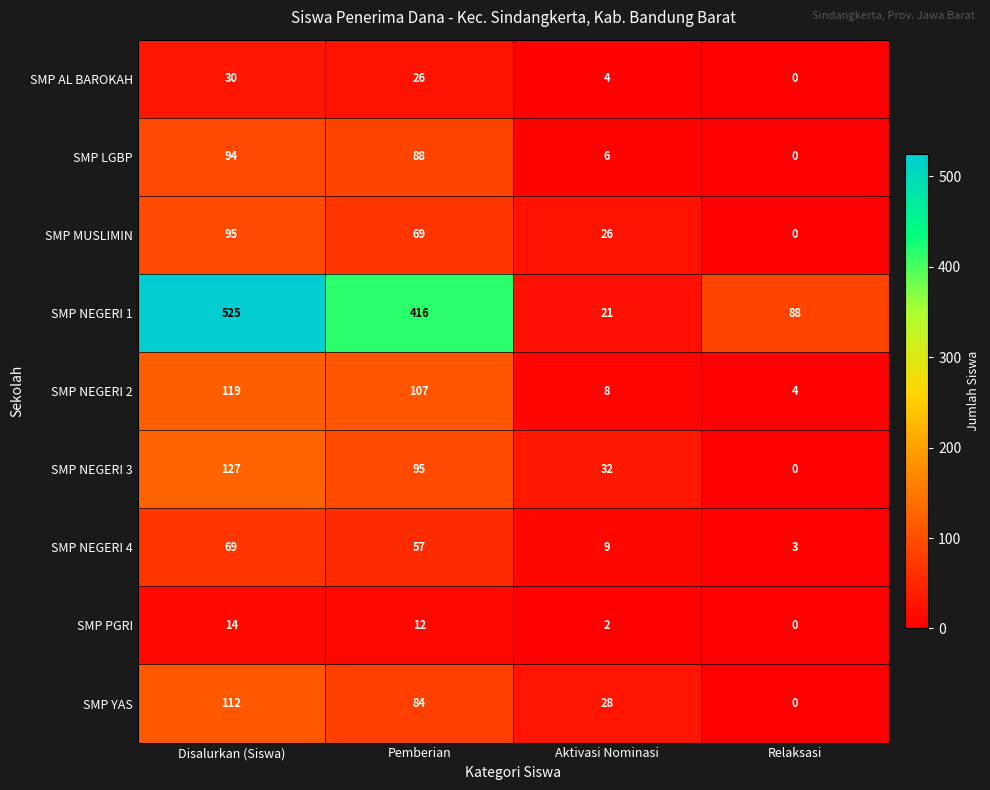

The SMP NEGERI 1 series shows 257 at Disalurkan (Siswa). True or false?

False